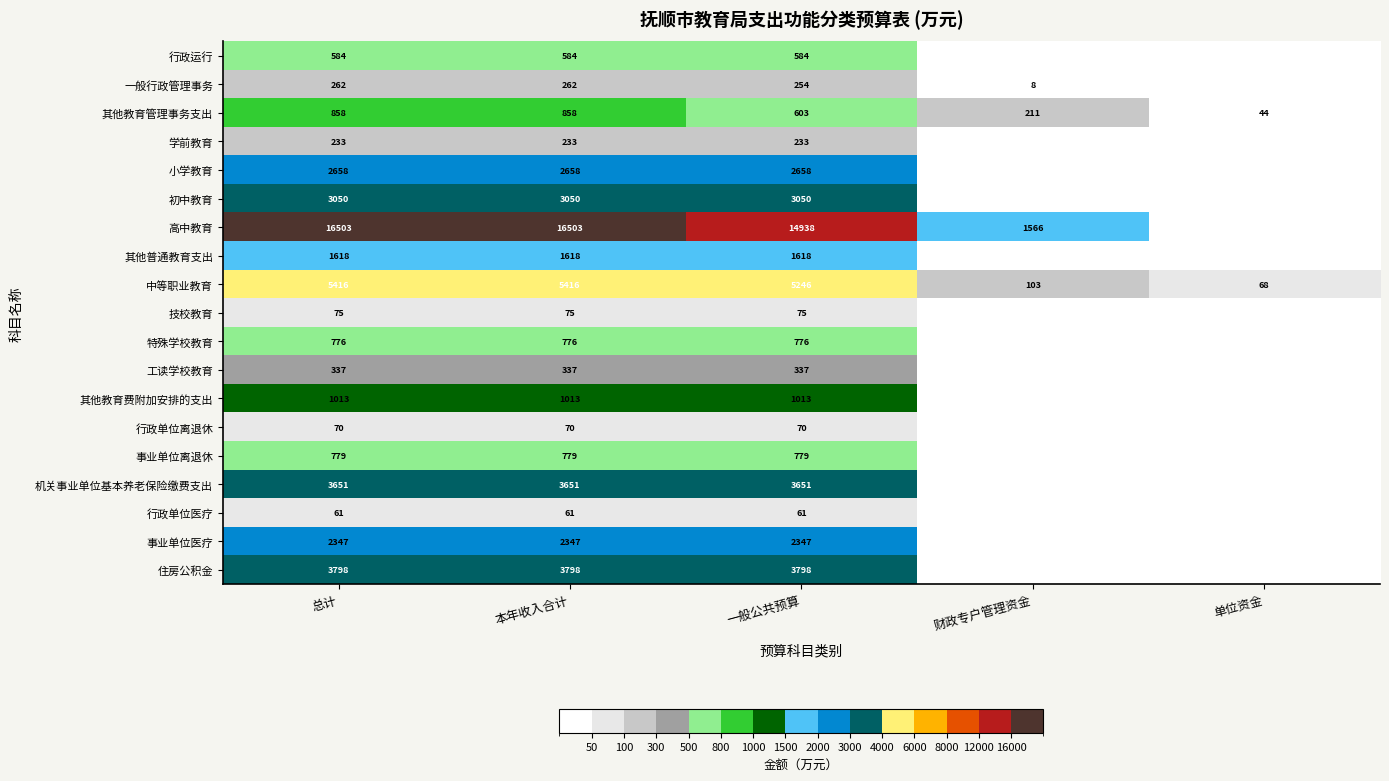

Between 本年收入合计 and 一般公共预算, which series saw the biggest shift?

高中教育